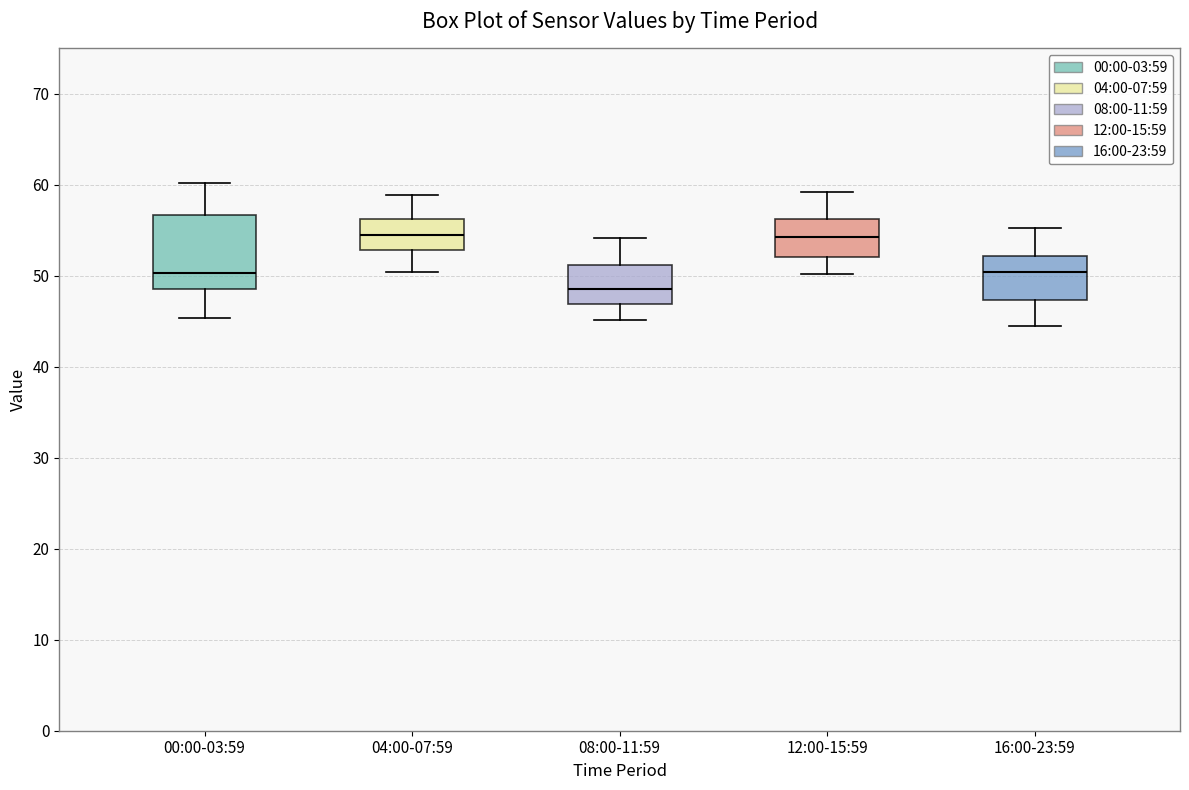

Which box is the tallest, from its lower edge to its upper edge?

00:00-03:59